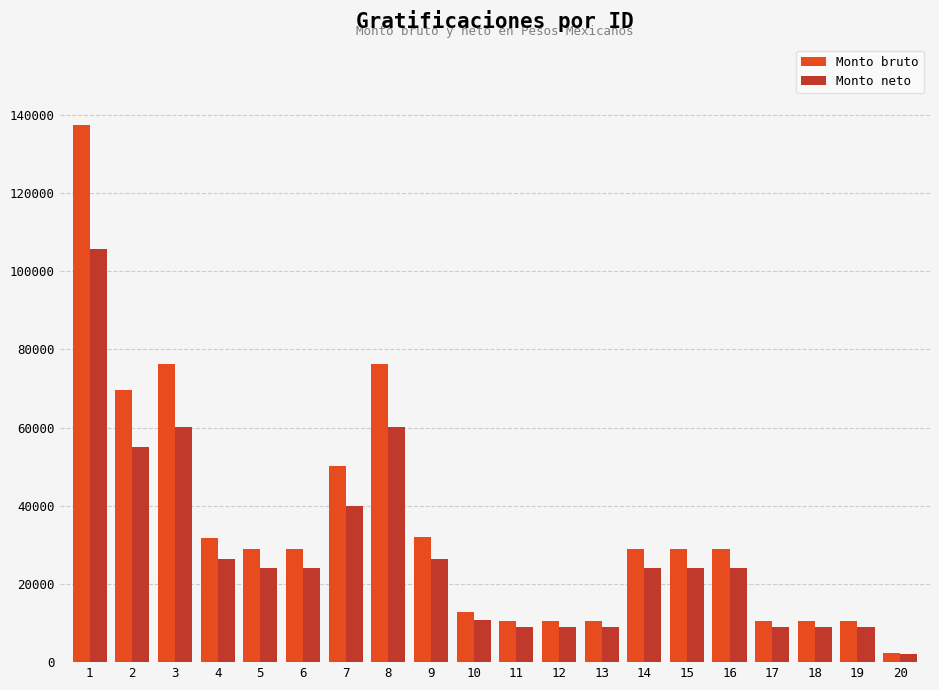

Which series has the widest spread of values?

Monto bruto